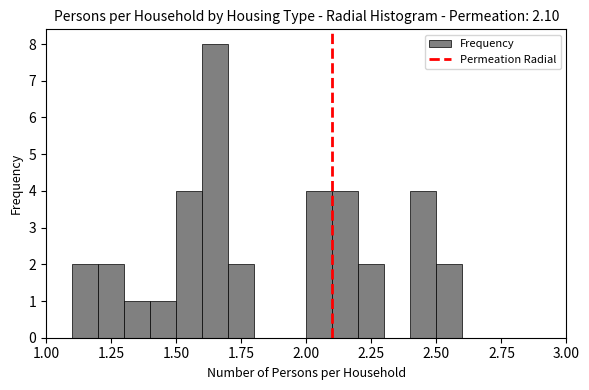

Around what value on the x-axis is the tallest bar? Give the approximate position of its centre, as read against the axis.

1.65